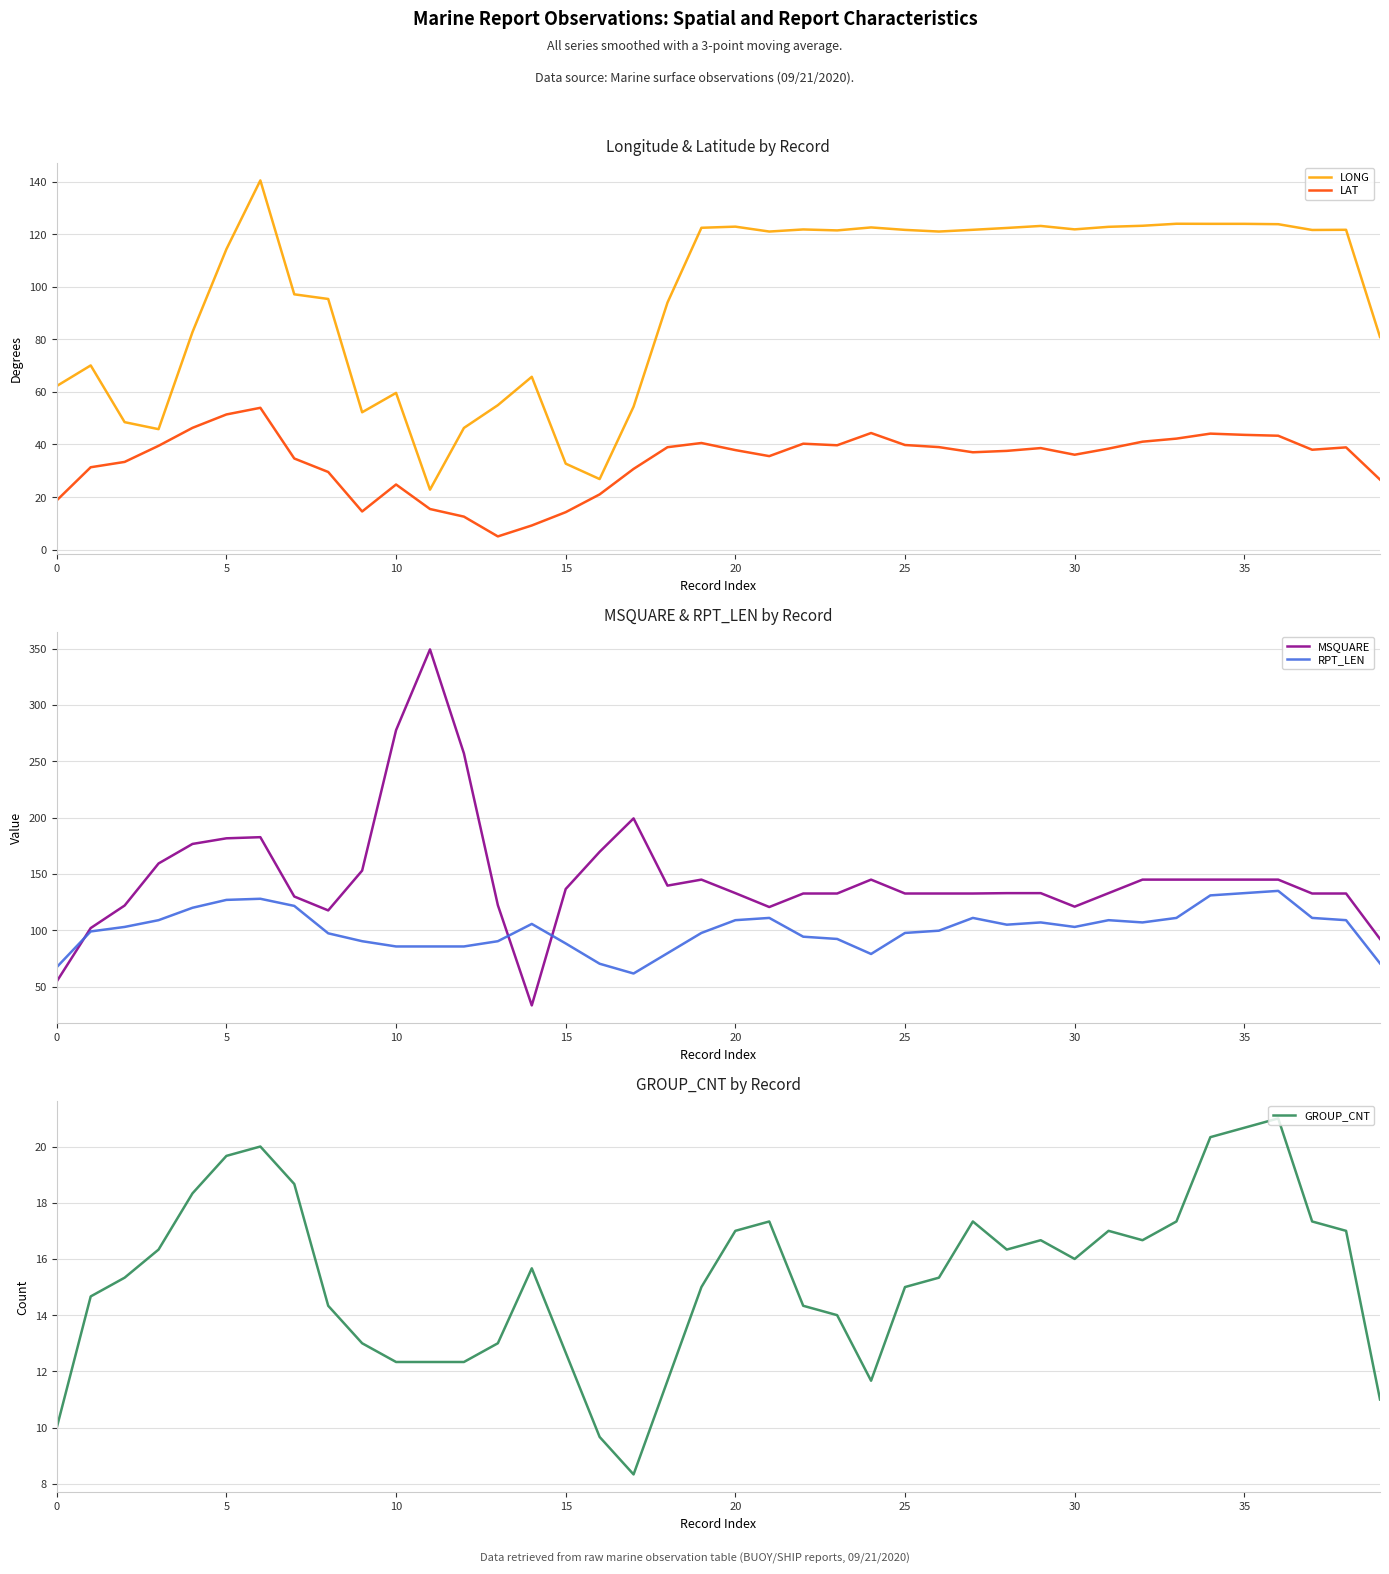

Which series changed the most between 0 and 17?

MSQUARE